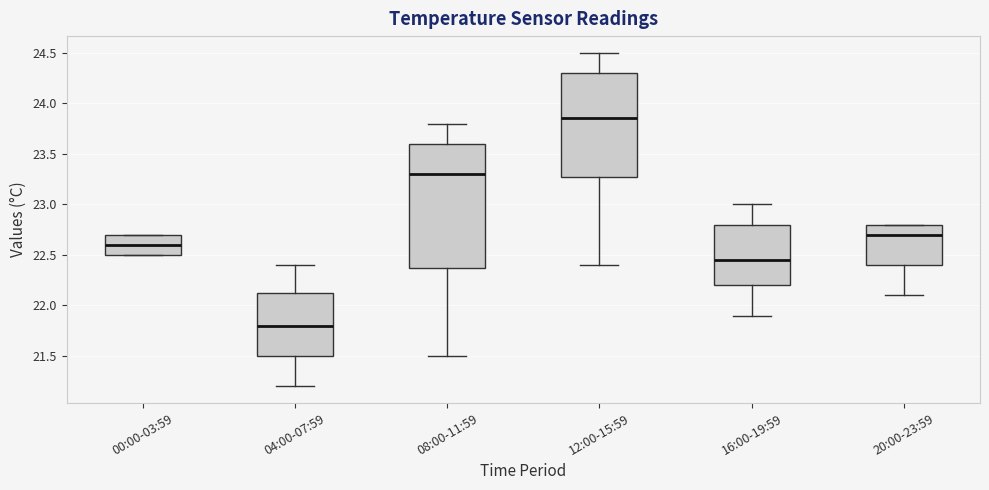

Where is the lower edge of the box for 16:00-19:59 on the y-axis? The values are not printed on the chart, so give them approximately, as read against the axis.

22.20